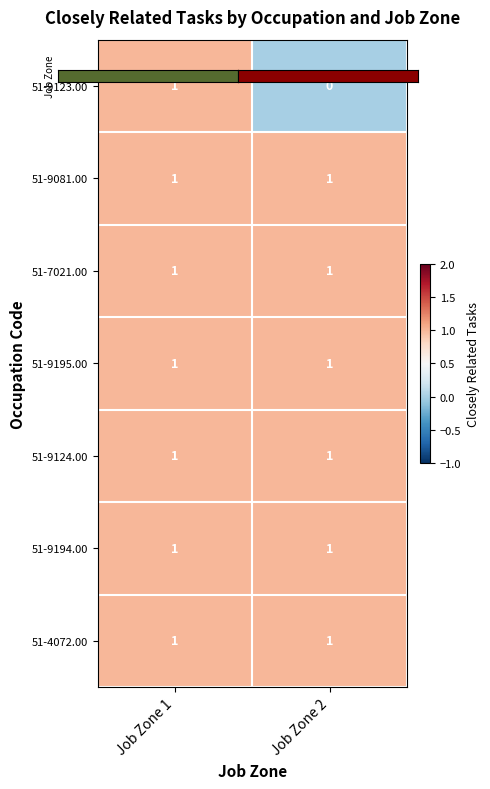

Which category has the highest value in the 51-9123.00 series?

Job Zone 1